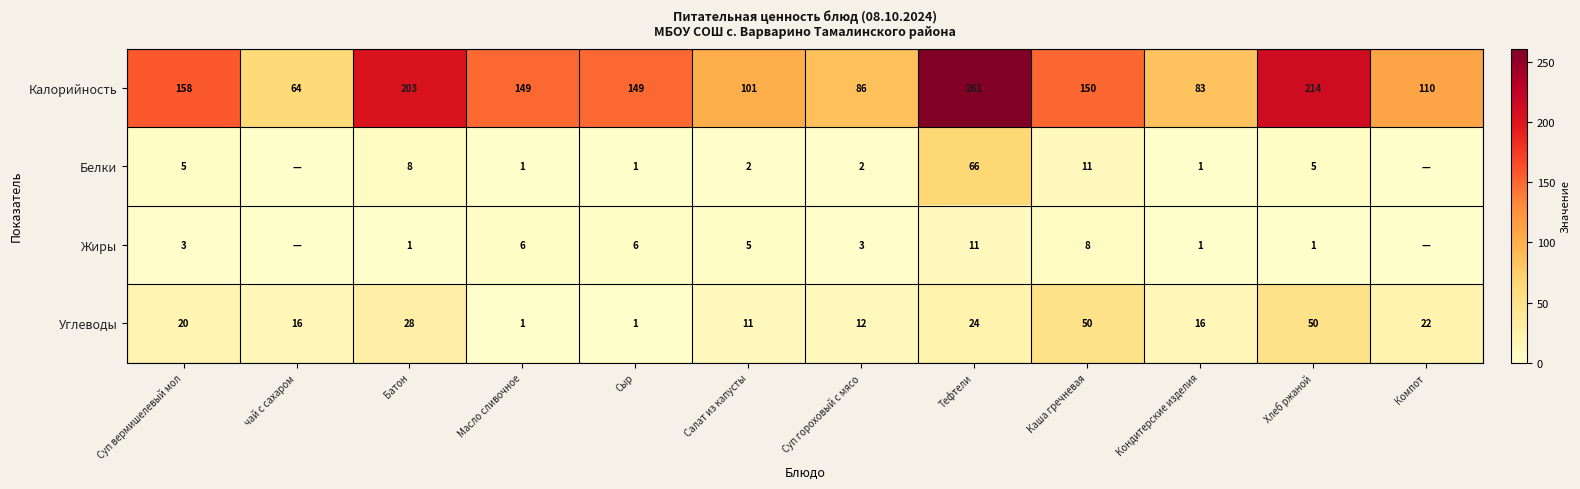

Between Салат из капусты and Хлеб ржаной, which series saw the biggest shift?

Калорийность